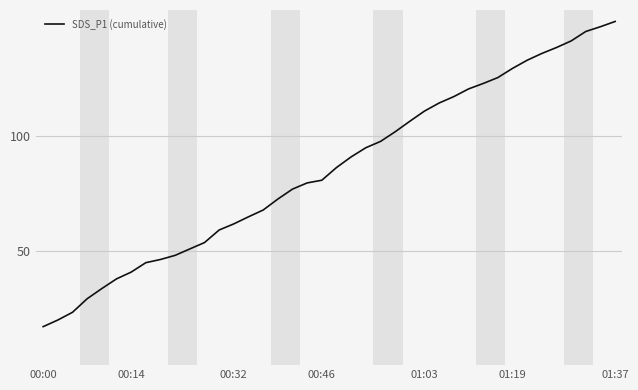

What is the minimum value shown in the chart?

16.8